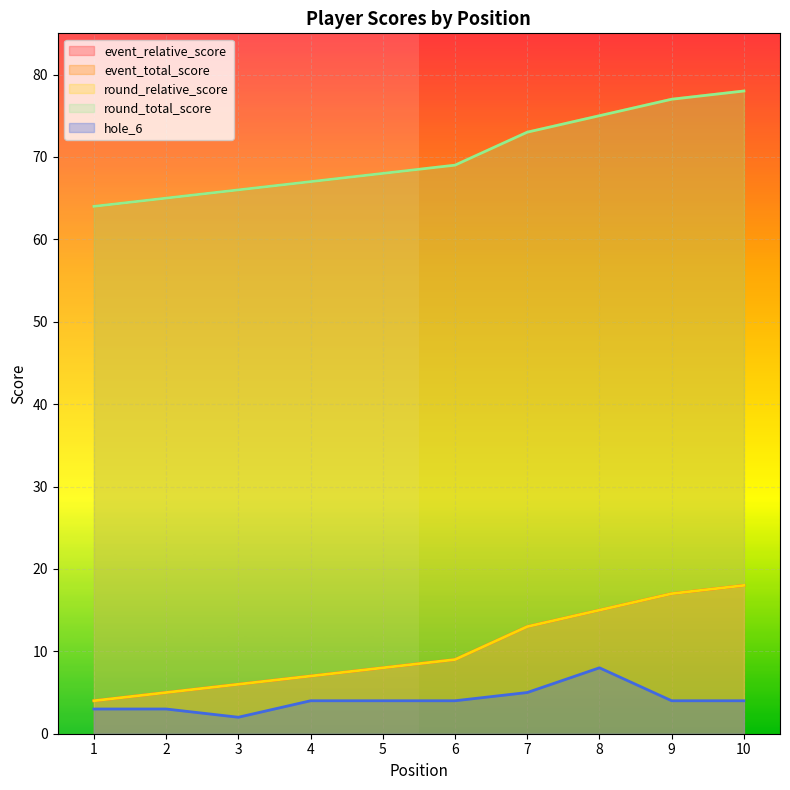

What is the difference between the event_total_score values at 3 and 4?

1